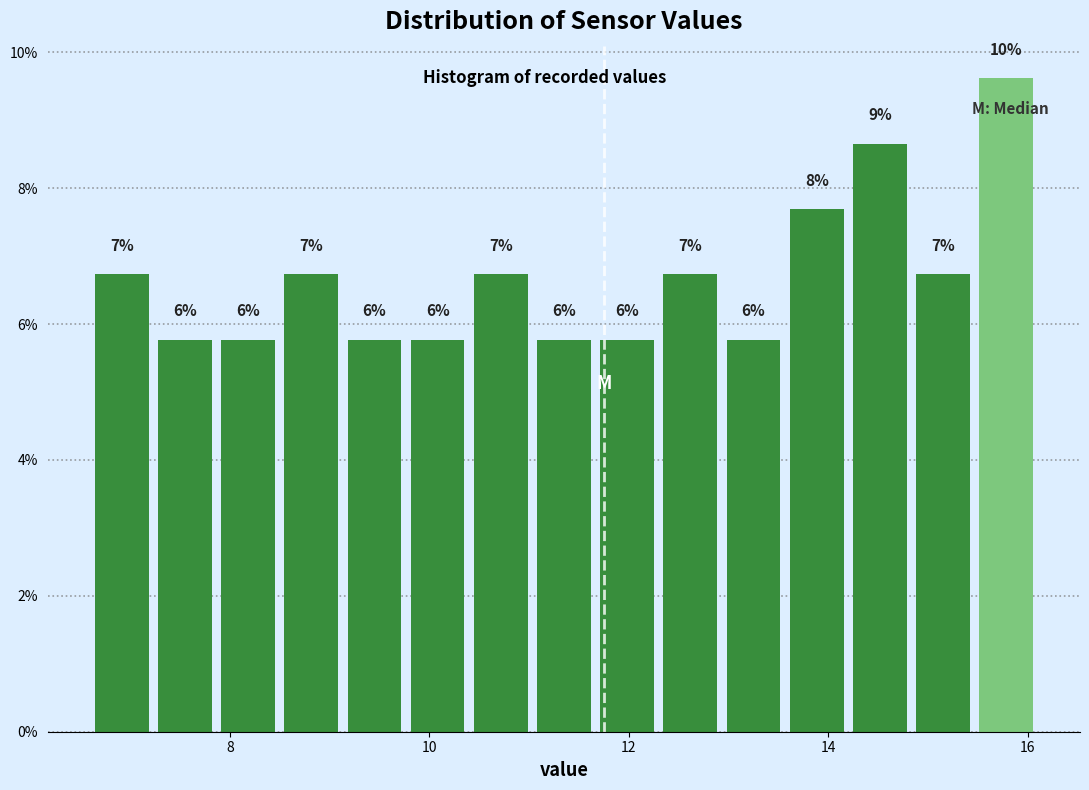

Read against the x-axis, roughly where is the centre of the tallest bar?

15.8